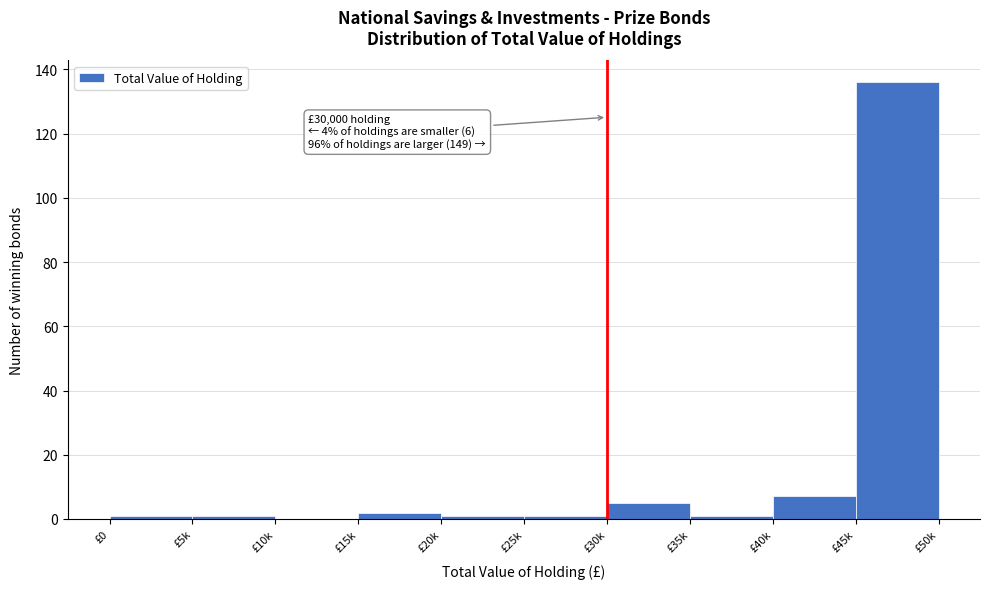

Reading right to left, what are all the values shown in this chart?

£45k=136	£40k=7	£35k=1	£30k=5	£25k=1	£20k=1	£15k=2	£10k=0	£5k=1	£0=1